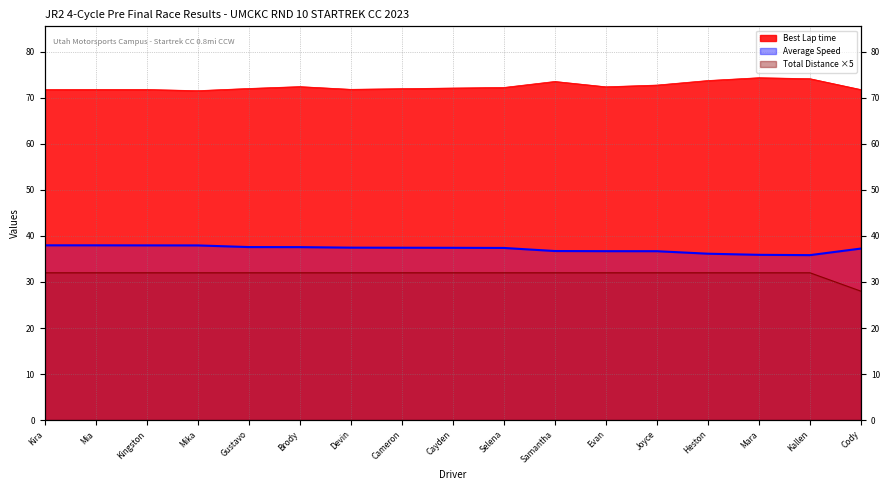

Reading left to right, extract all data points from this chart.

Total Laps: 32.0	32.0	32.0	32.0	32.0	32.0	32.0	32.0	32.0	32.0	32.0	32.0	32.0	32.0	32.0	32.0	28.0
Best Lap time: 71.8	71.8	71.8	71.6	72.0	72.5	71.9	72.0	72.1	72.3	73.6	72.4	72.8	73.8	74.4	74.2	71.8
Average Speed: 38.0	38.0	38.0	37.9	37.6	37.6	37.5	37.4	37.4	37.4	36.7	36.7	36.7	36.1	35.9	35.8	37.3